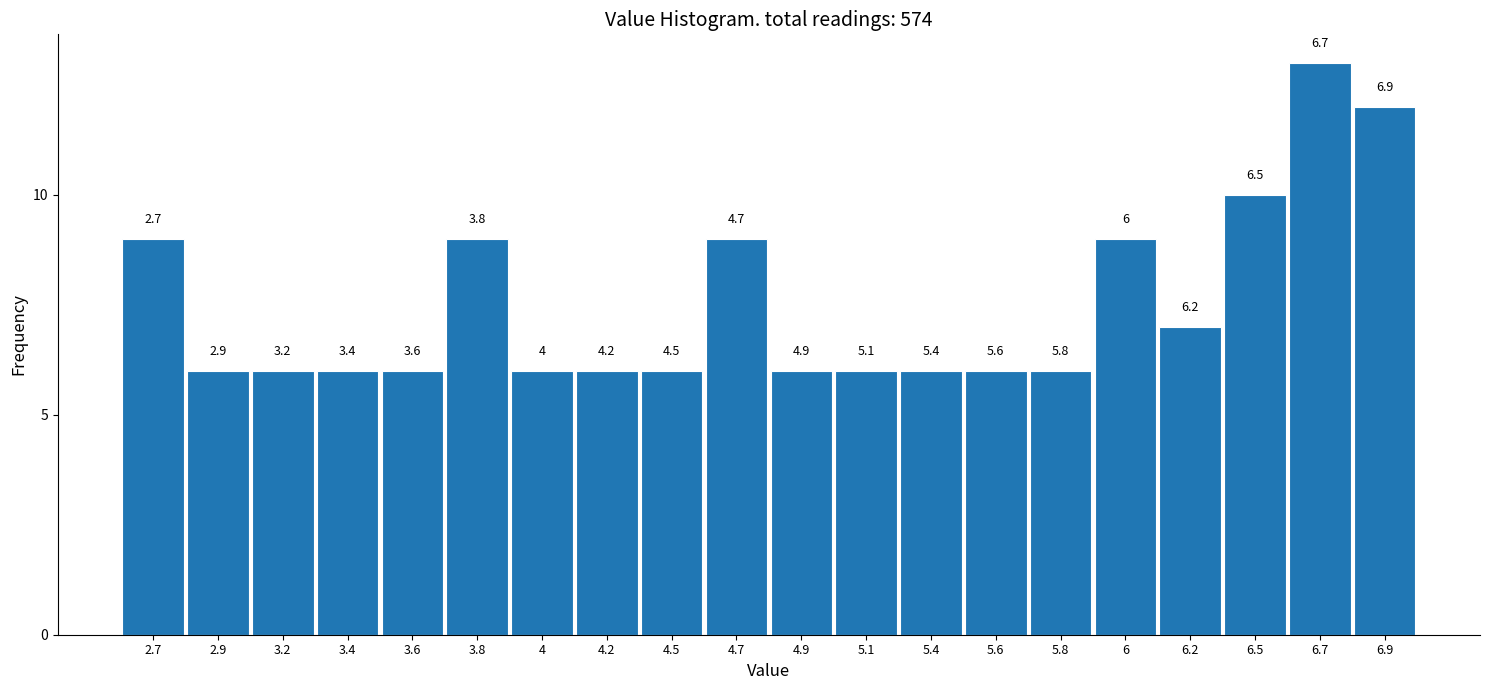

How many bars are there in total?

20